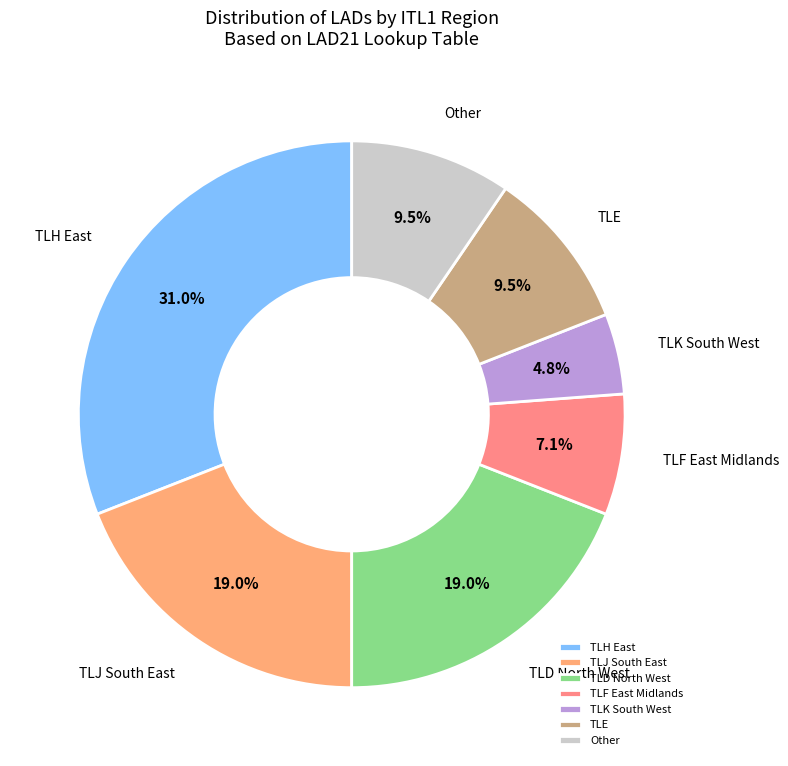

Combined, what portion of the pie is TLE and TLH?

40.5%